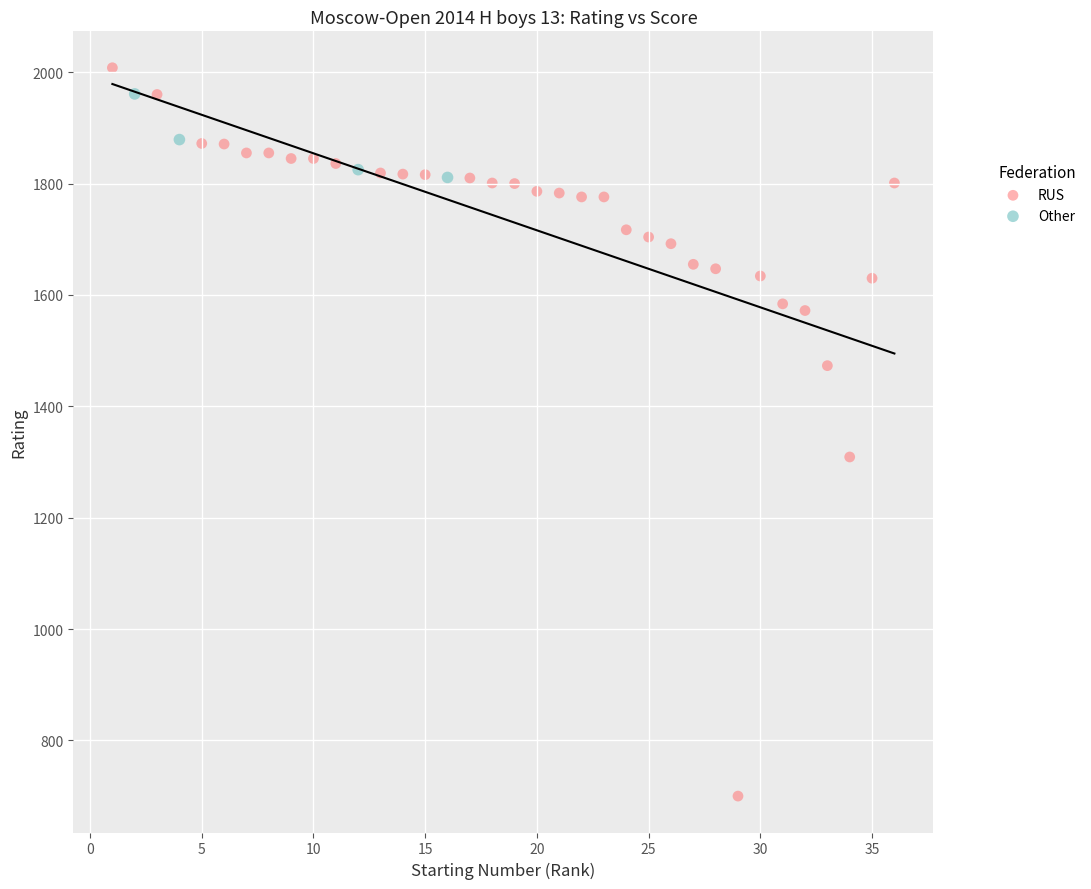

Which series has the widest spread of Y values?

RUS